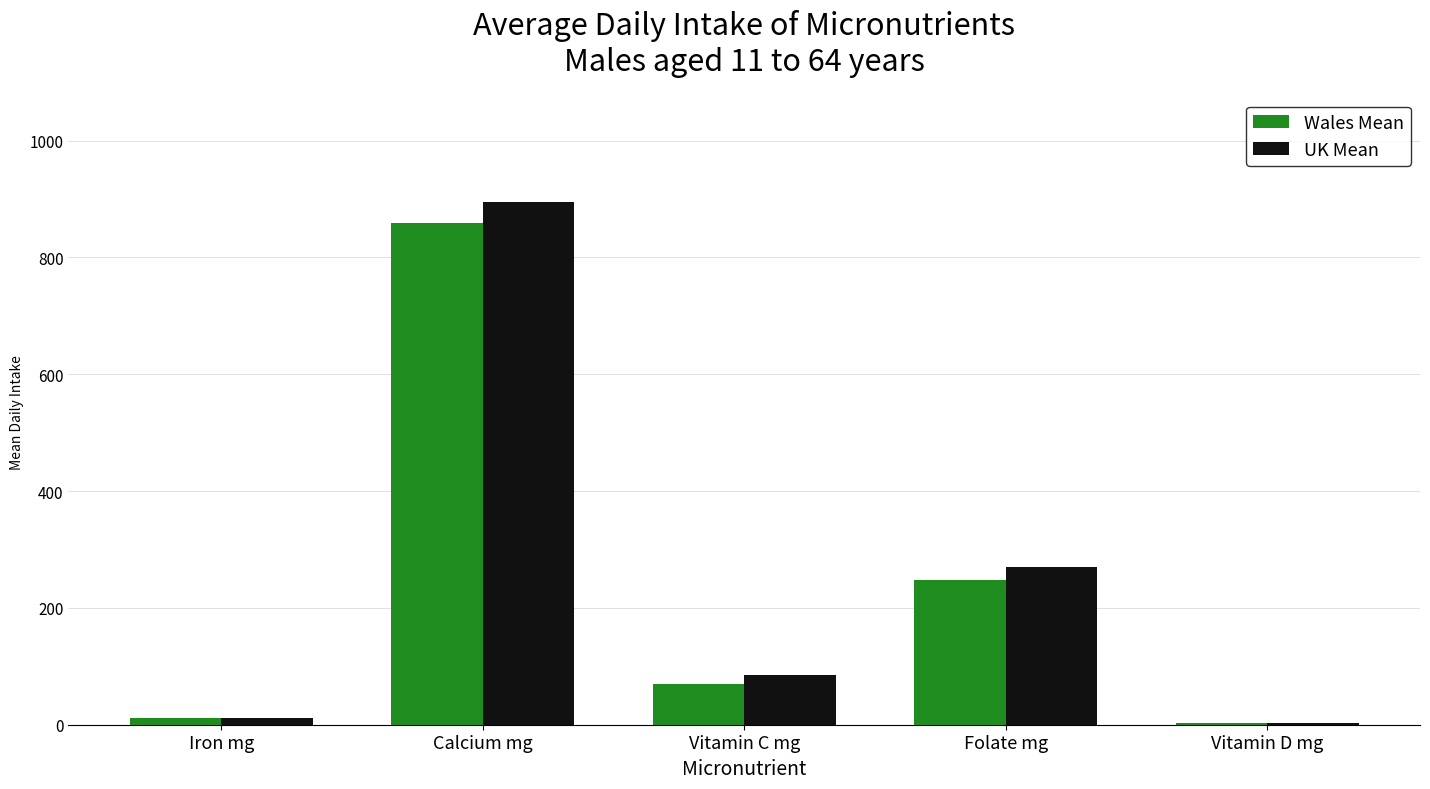

At which category is the sum across all series the highest?

Calcium mg